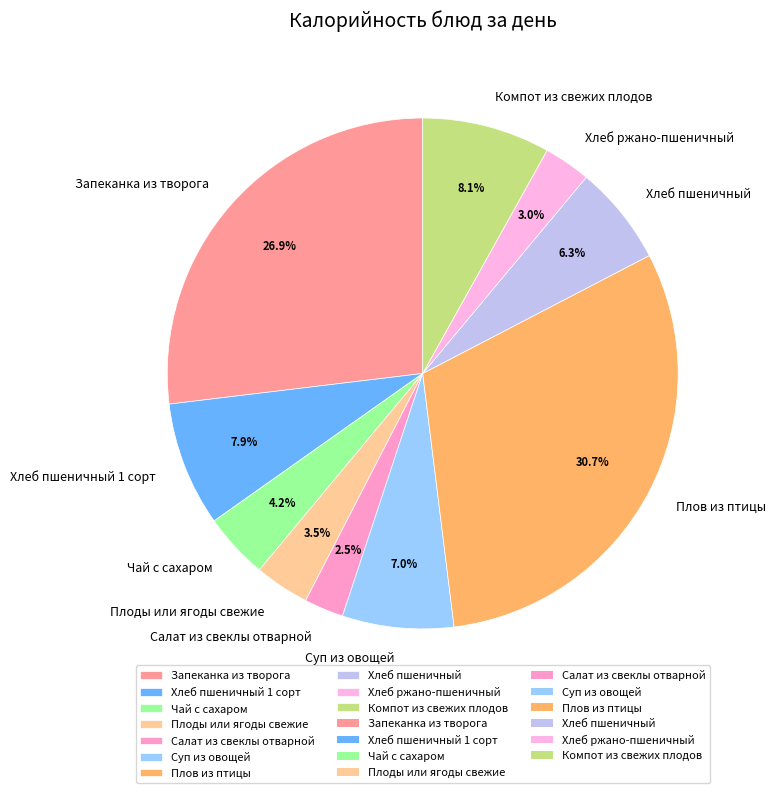

Which has a higher value, Компот из свежих плодов or Хлеб пшеничный?

Компот из свежих плодов